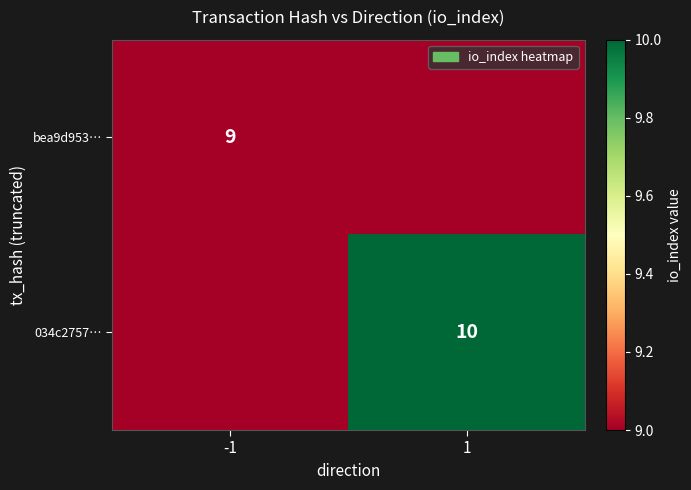

The value of bea9d953… at -1 is 9. True or false?

True